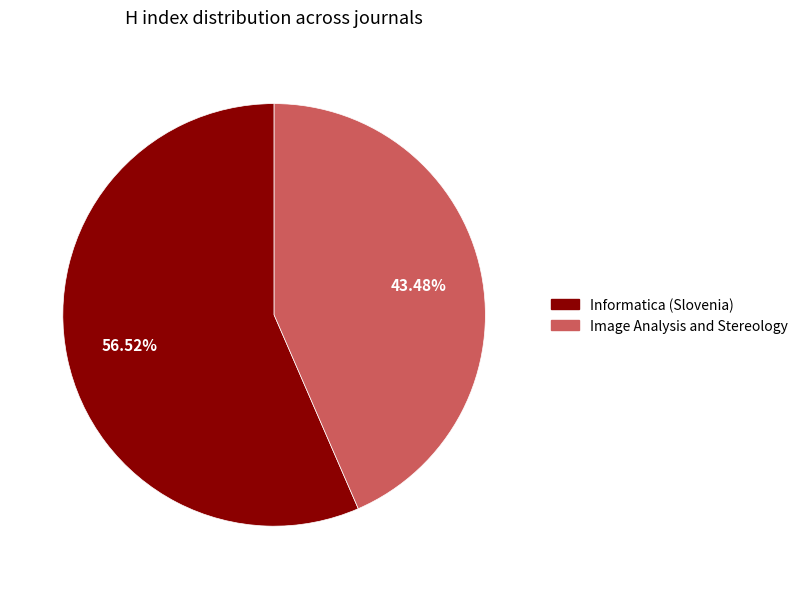

The Image Analysis and Stereology slice represents 55% of the pie. True or false?

False